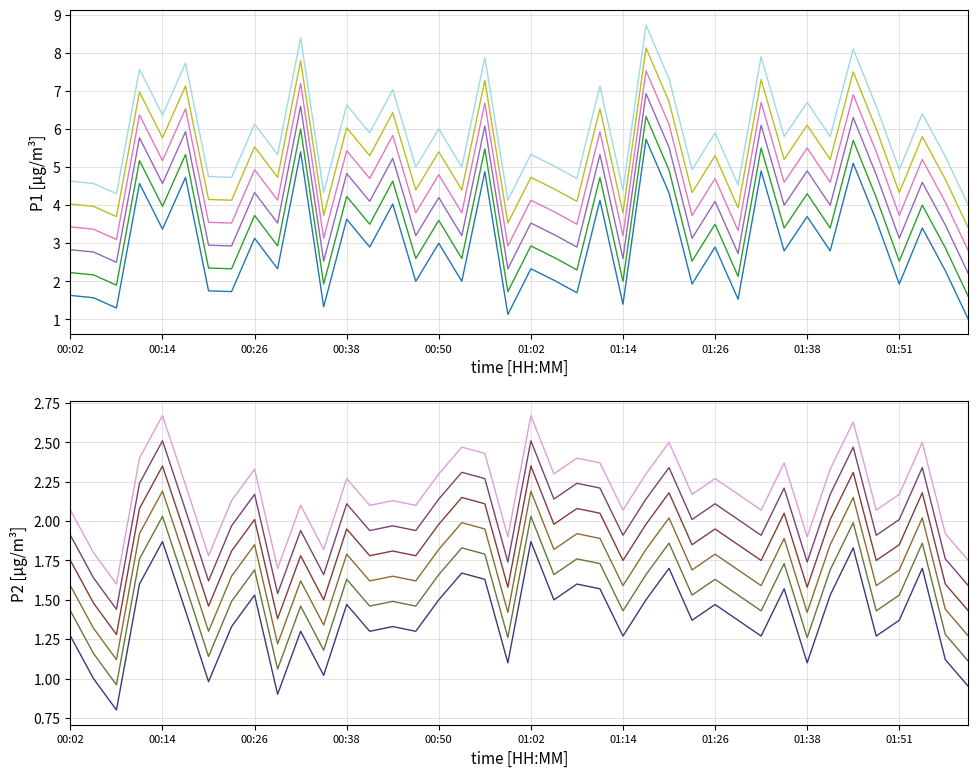

The value of P1 at 00:23 is 1.7. True or false?

True